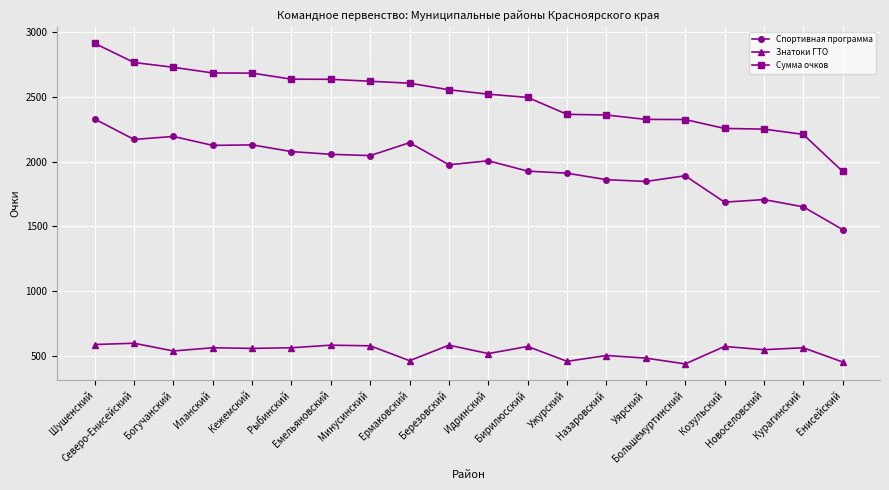

Is this an area chart (filled region under the line)?

No